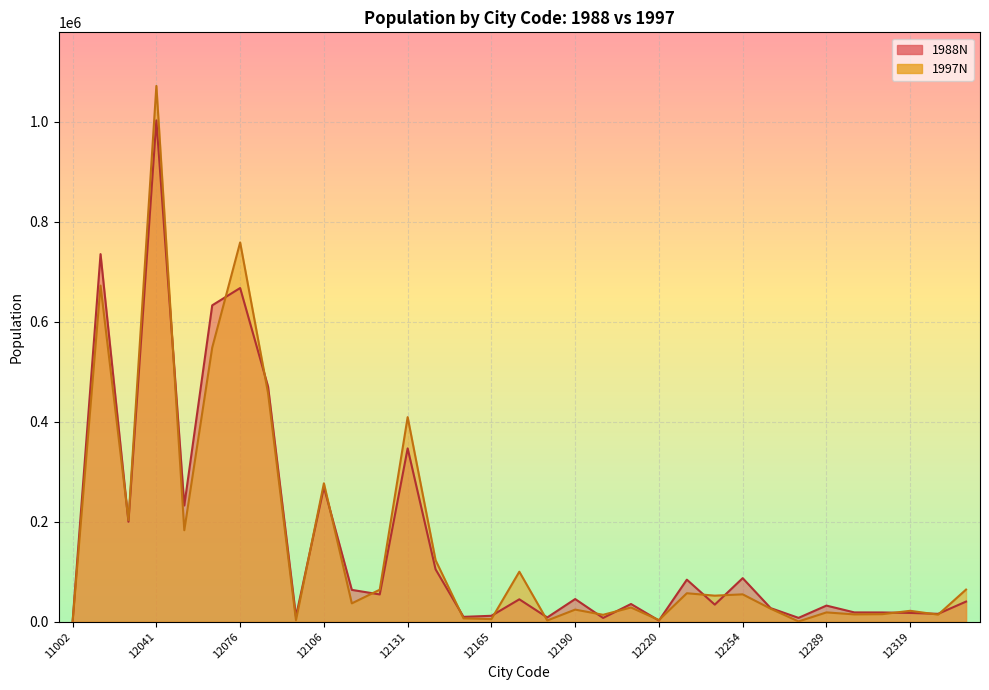

How many values in the 1997N series are below 36713?

16